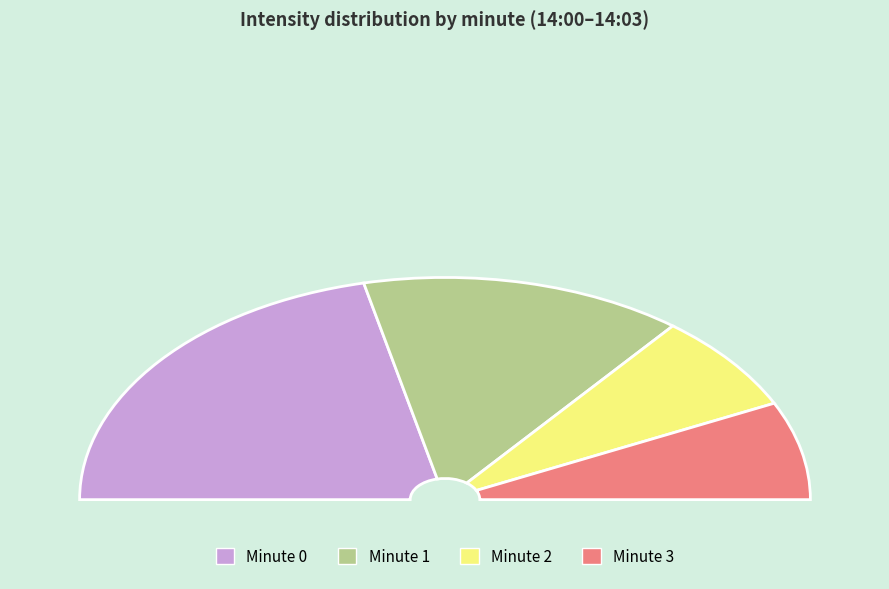

What percentage is NOT represented by 1?

71.4%